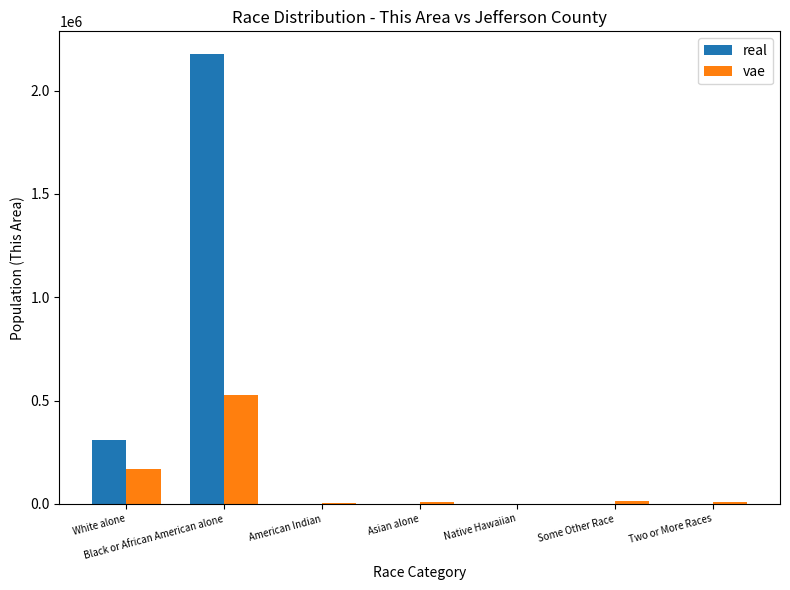

At which category is the sum across all series the highest?

Black or African American alone